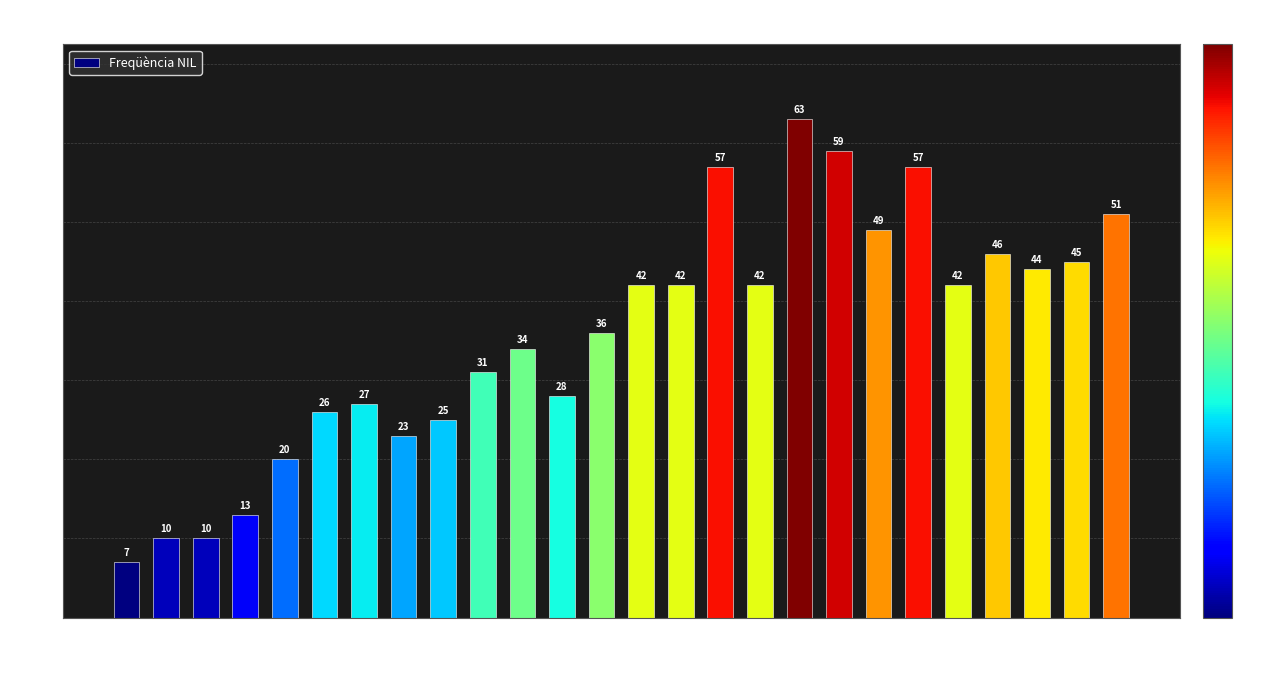

What is the difference between the second highest and minimum values?

52